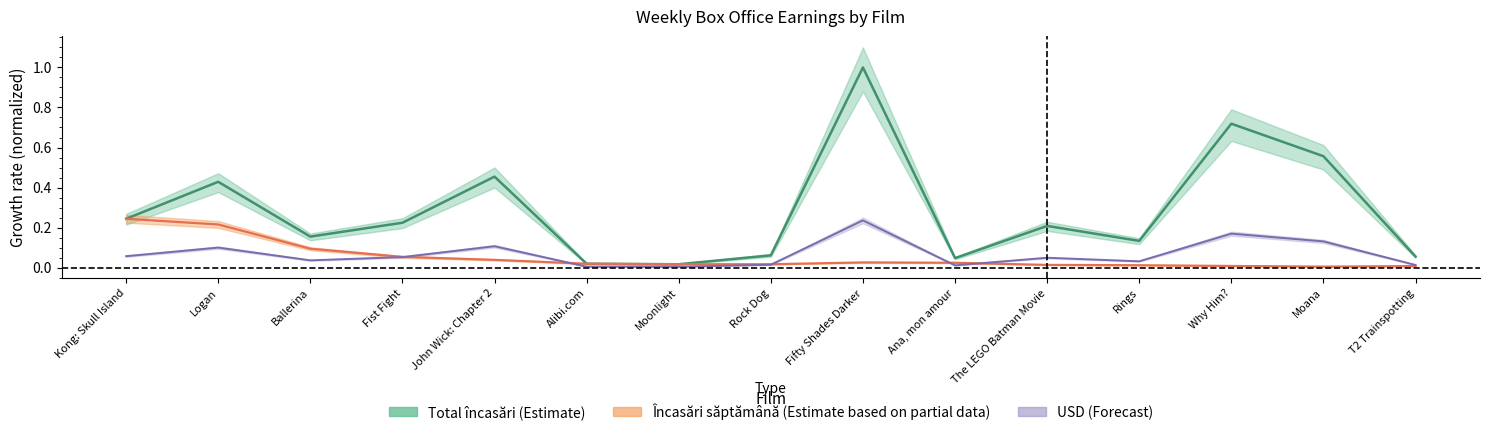

Reading right to left, list all the values displayed in this chart.

Încasări săptămână: 0.0	0.0	0.0	0.0	0.0	0.0	0.0	0.0	0.0	0.0	0.0	0.1	0.1	0.2	0.2
Total încasări: 0.1	0.6	0.7	0.1	0.2	0.0	1.0	0.1	0.0	0.0	0.5	0.2	0.2	0.4	0.2
USD: 0.0	0.1	0.2	0.0	0.0	0.0	0.2	0.0	0.0	0.0	0.1	0.1	0.0	0.1	0.1